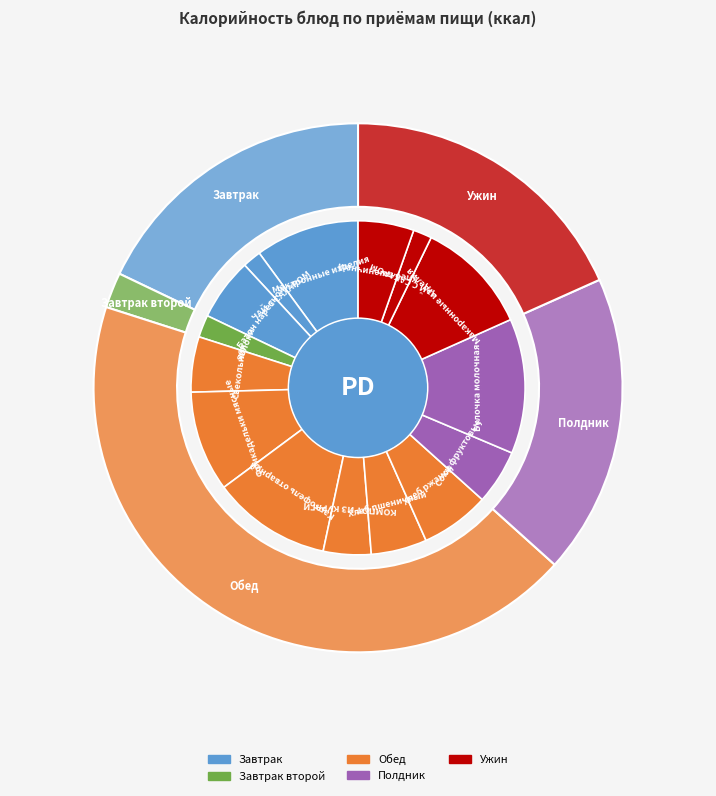

True or false: ЧАЙ С САХАРОМ (завтрак) accounts for 2% of the total.

True